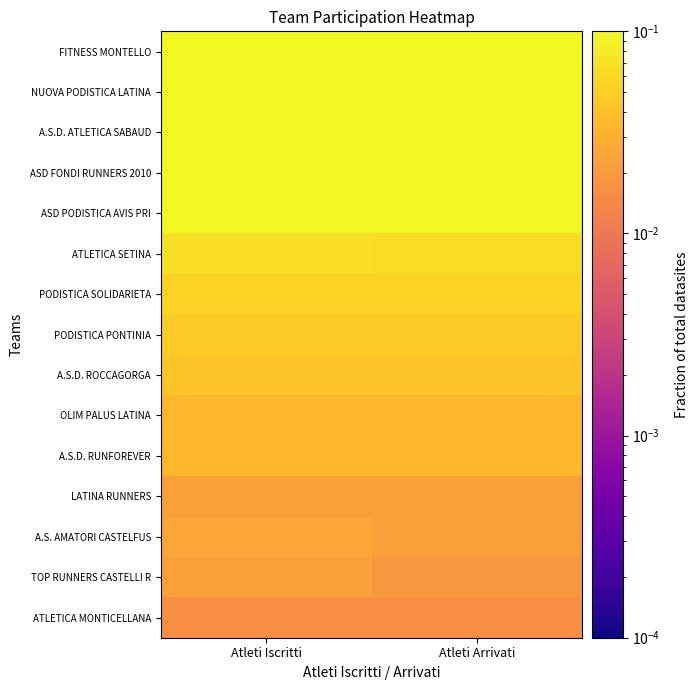

At which category is the sum across all series the highest?

Atleti Iscritti